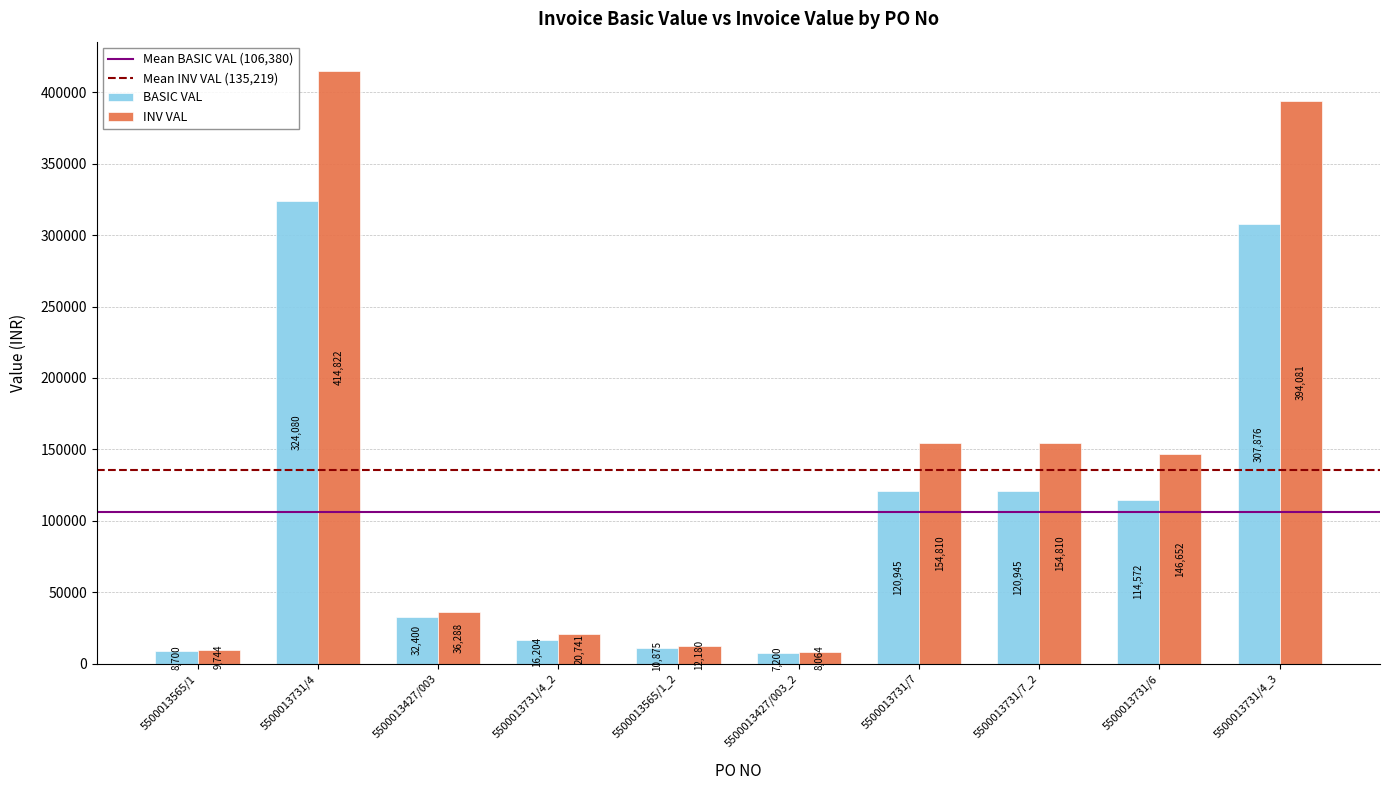

The INV VAL series shows 95998.6 at 5500013731/7_2. True or false?

False